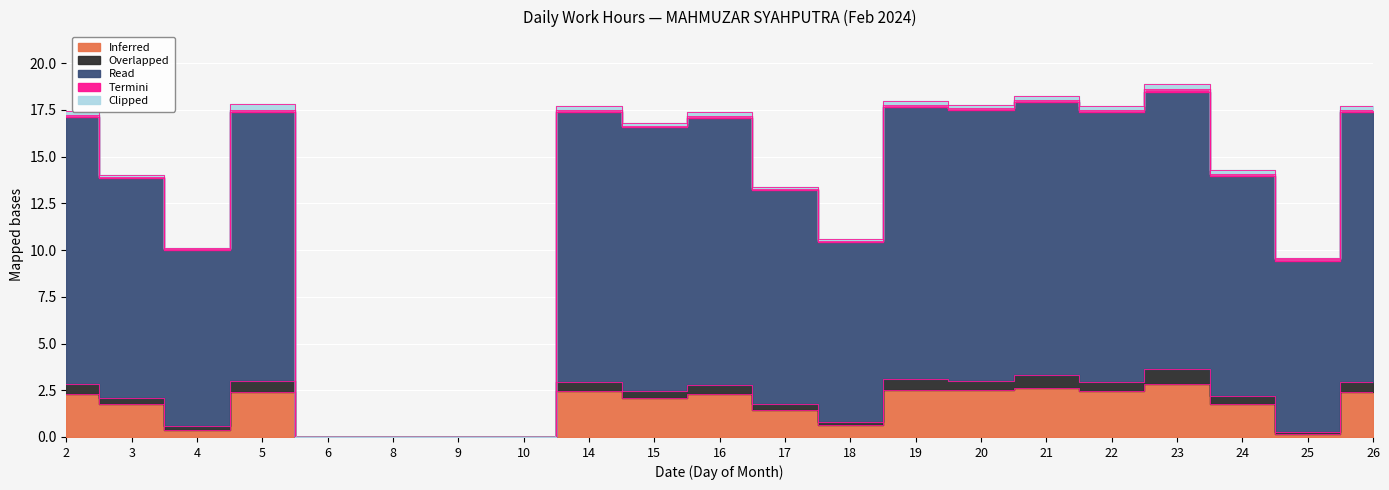

The Termini series shows 0.1 at 21. True or false?

False